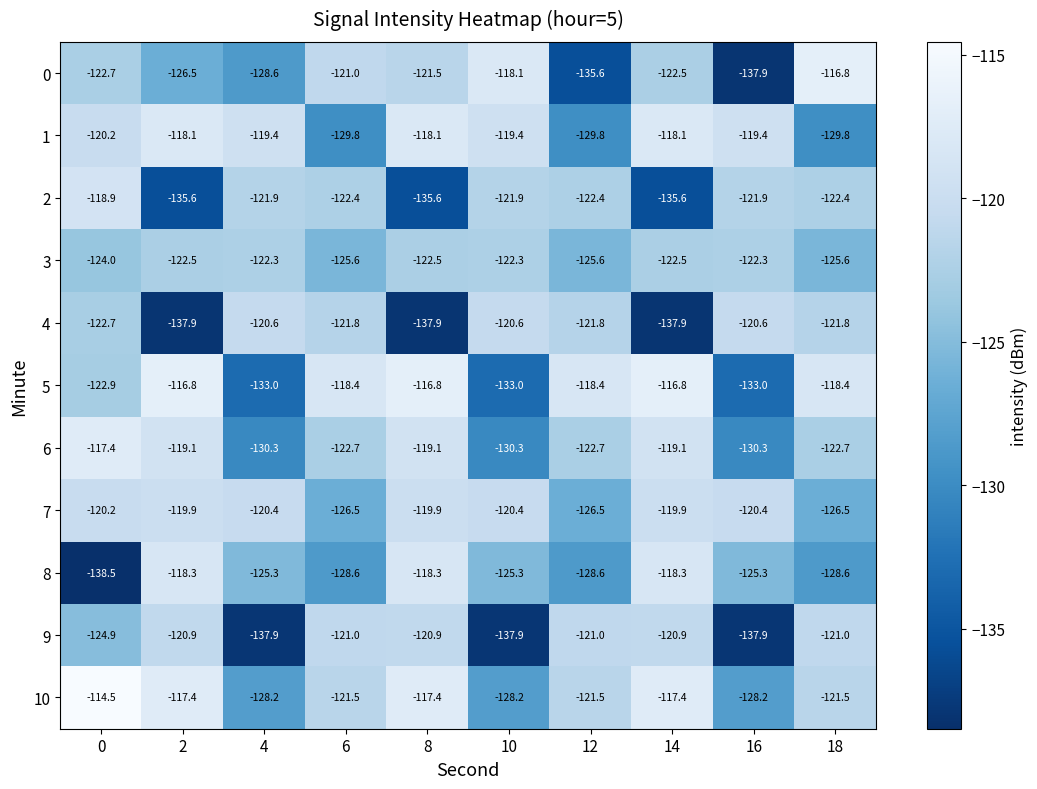

At how many categories does at least one series exceed -124?

10